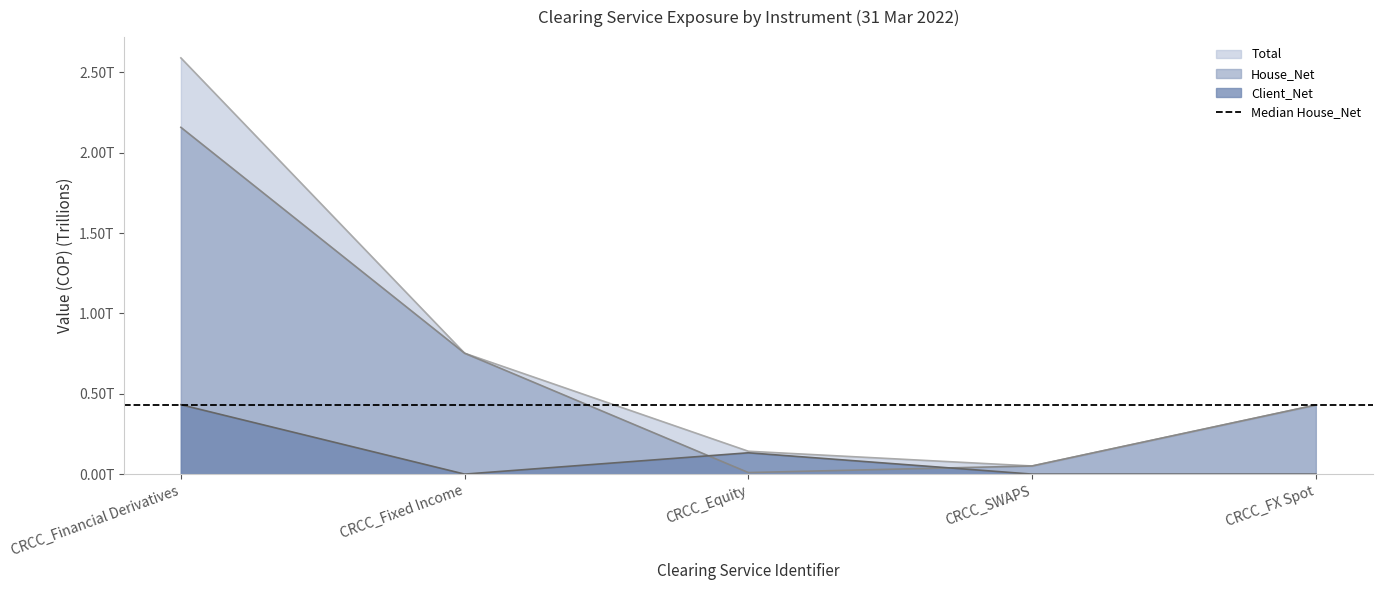

How many data points does each series have?

5